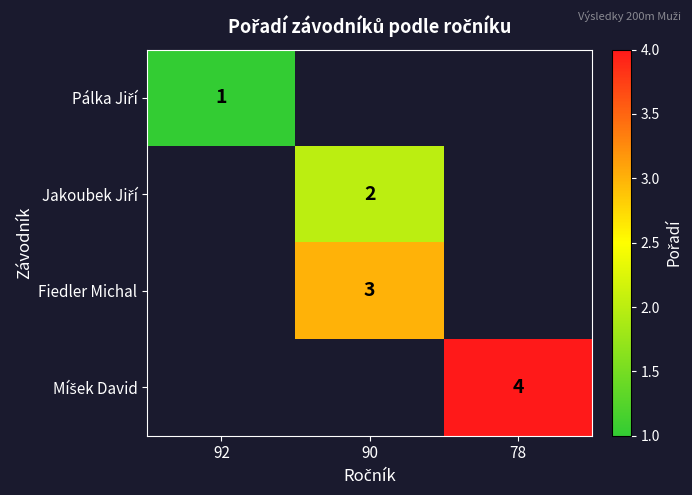

True or false: Fiedler Michal has a value of 1 at 90.

False